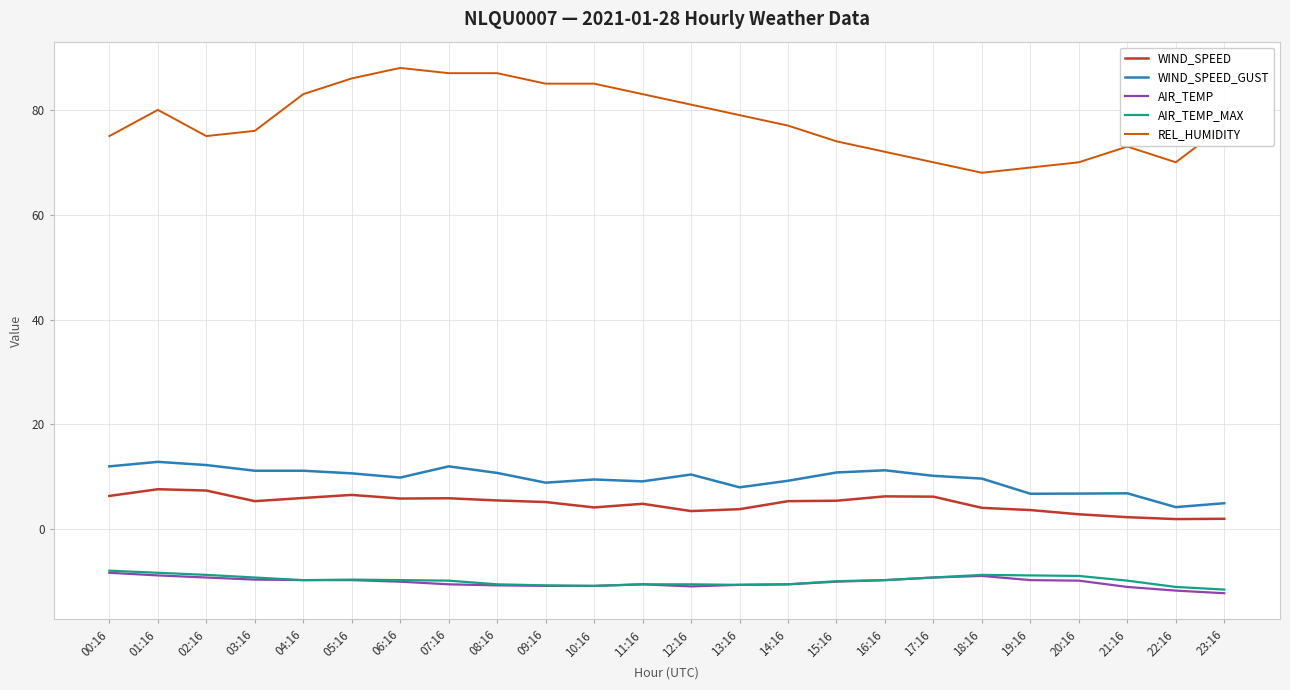

Is this an area chart (filled region under the line)?

No